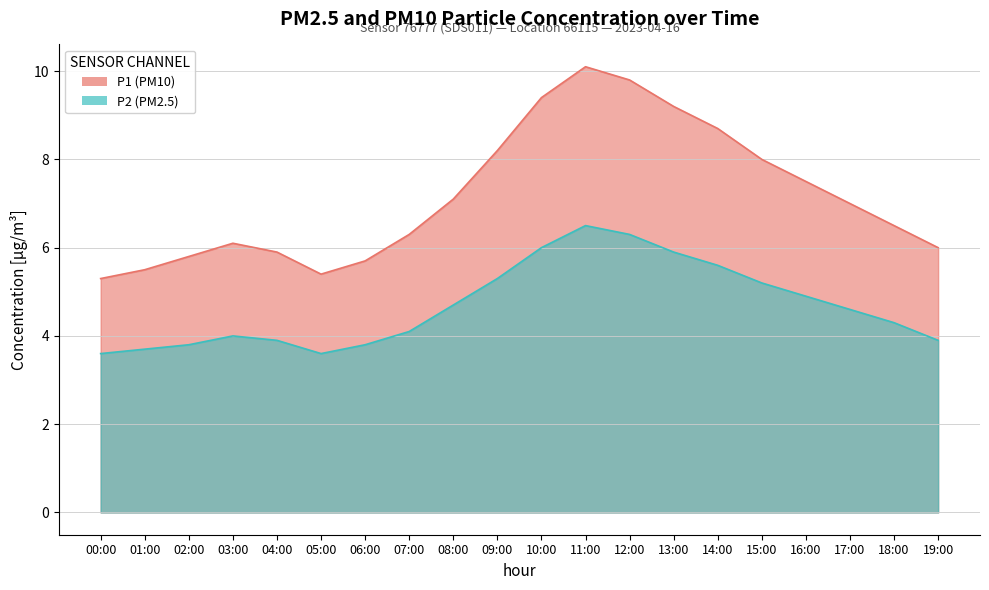

Rank the categories by P1 value from lowest to highest.

00:00, 05:00, 01:00, 06:00, 02:00, 04:00, 19:00, 03:00, 07:00, 18:00, 17:00, 08:00, 16:00, 15:00, 09:00, 14:00, 13:00, 10:00, 12:00, 11:00